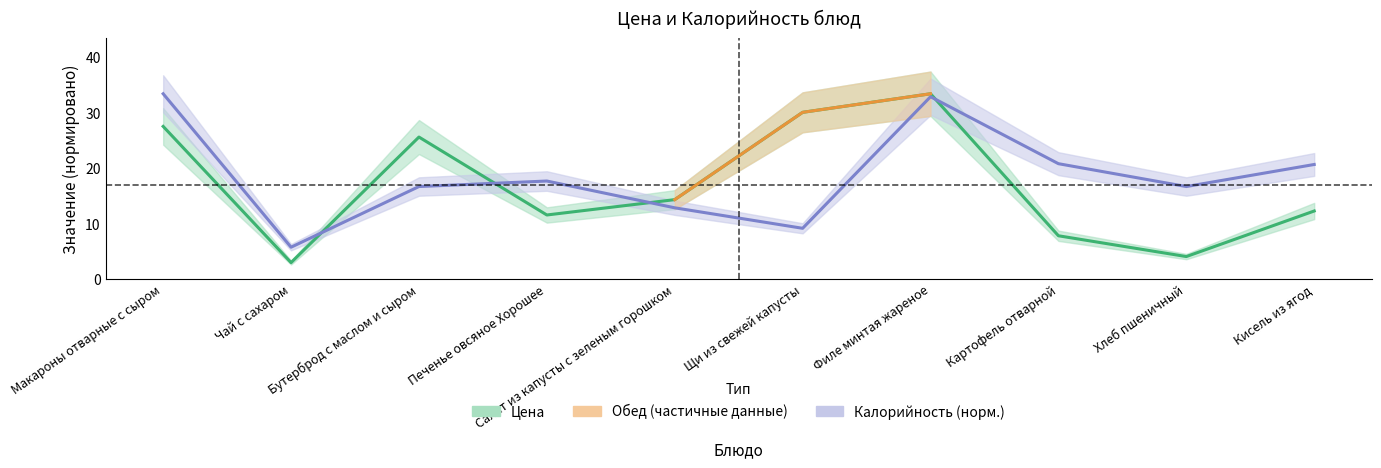

Where is Калорийность nearest to the value 19?

Печенье овсяное Хорошее